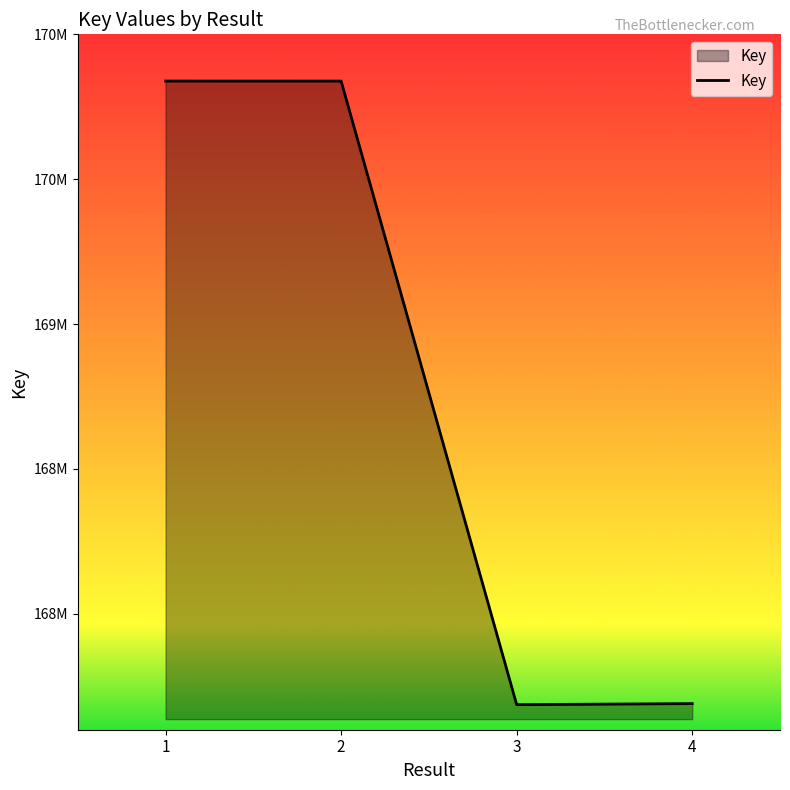

The chart shows a value of 242854292 at 1. True or false?

False